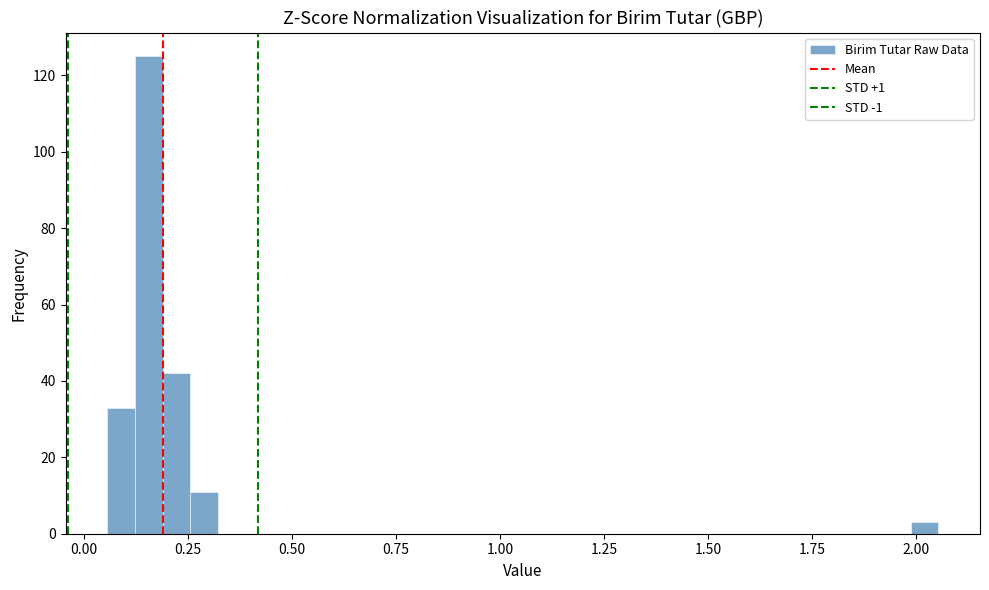

Read against the x-axis, roughly where is the centre of the tallest bar?

0.15